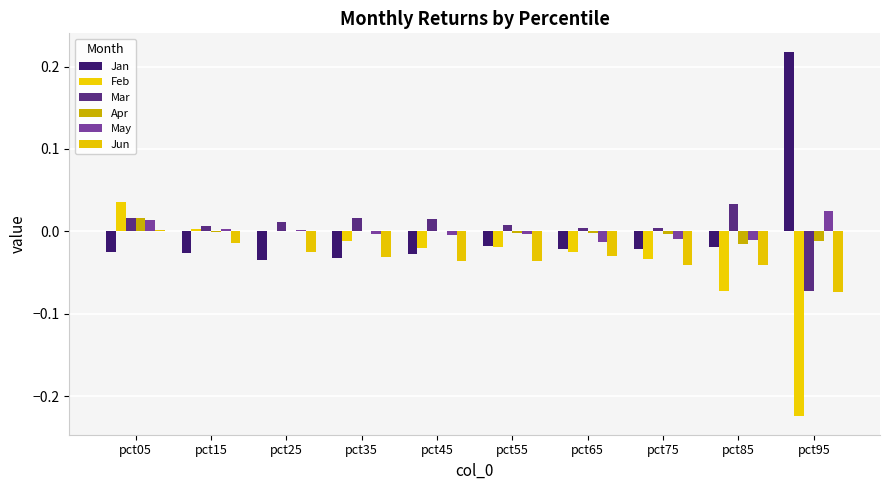

What is the total value across all series at pct75?

-0.1